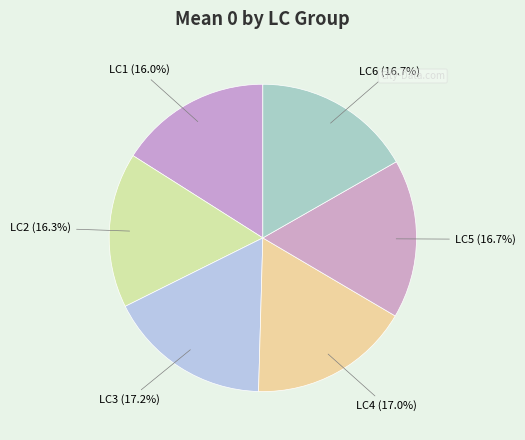

Count the number of slices in the pie.

6